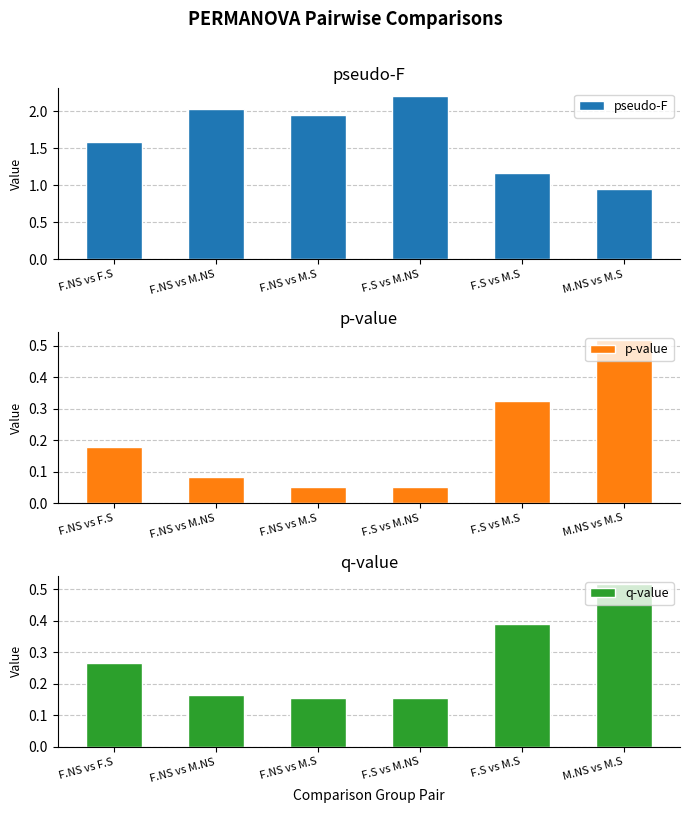

What is the sum of the pseudo-F values at F.NS vs F.S and F.S vs M.NS?

3.8